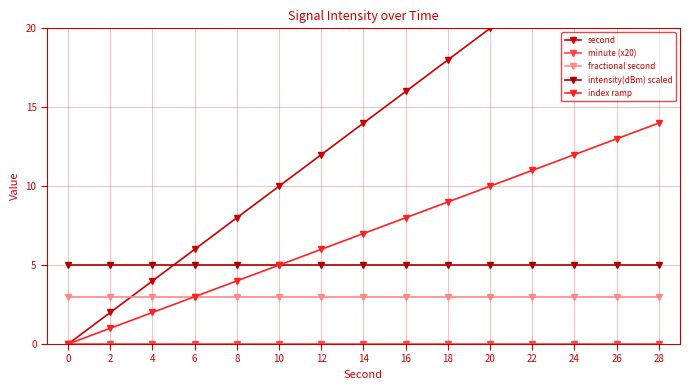

How many series are shown in this chart?

5